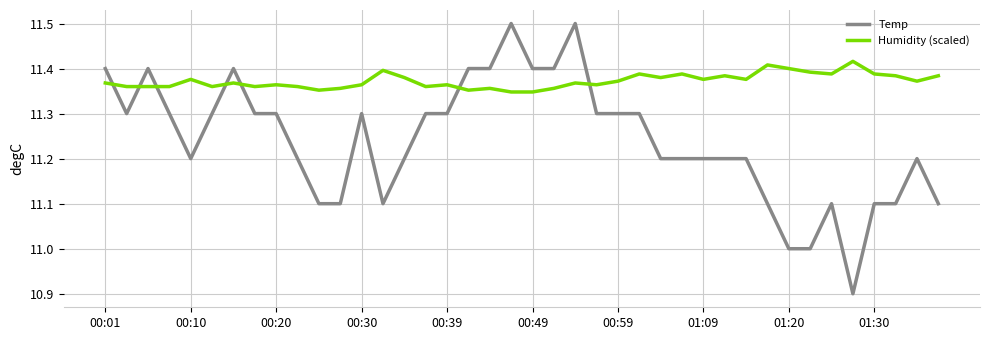

What is the difference between the maximum and minimum values in the Temp series?

0.6